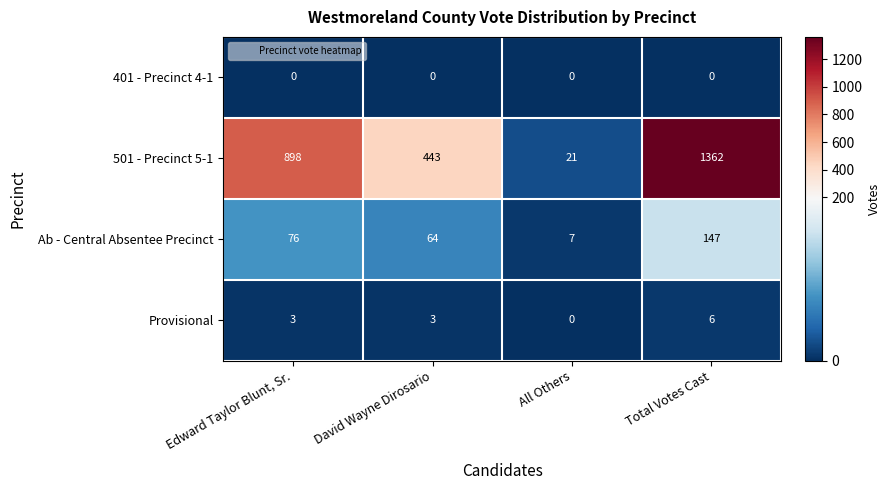

At Edward Taylor Blunt, Sr., list the series in order from largest to smallest.

501 - Precinct 5-1, Ab - Central Absentee Precinct, Provisional, 401 - Precinct 4-1